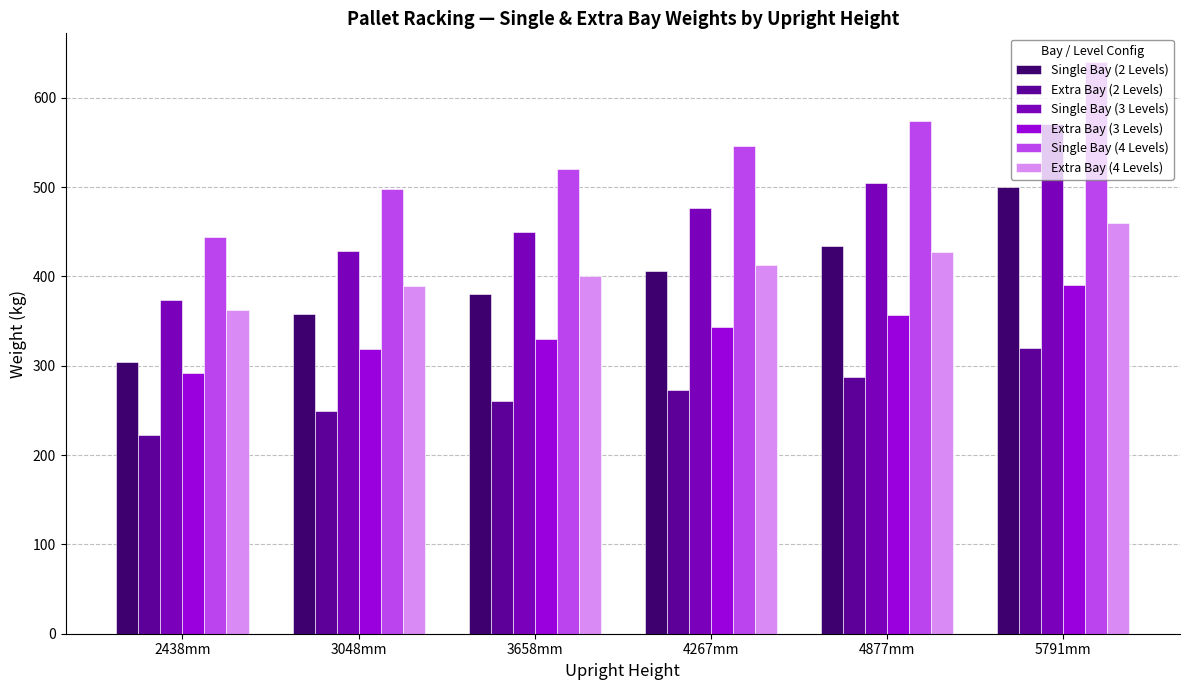

What is the lowest value of the Single Bay (3 Levels) series?

374